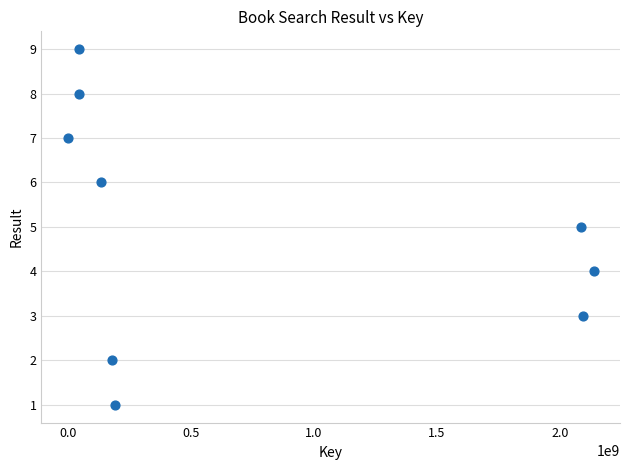

What is the average Y value?

5